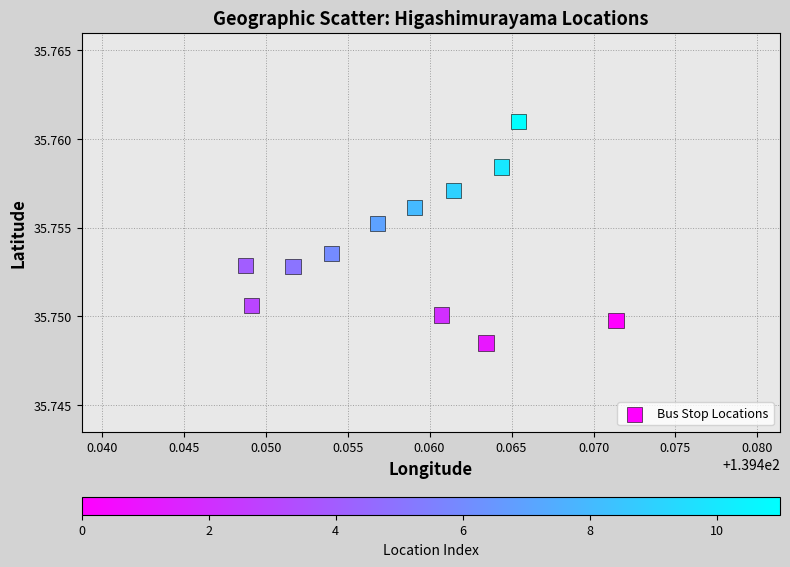

What is the average X value?

139.5